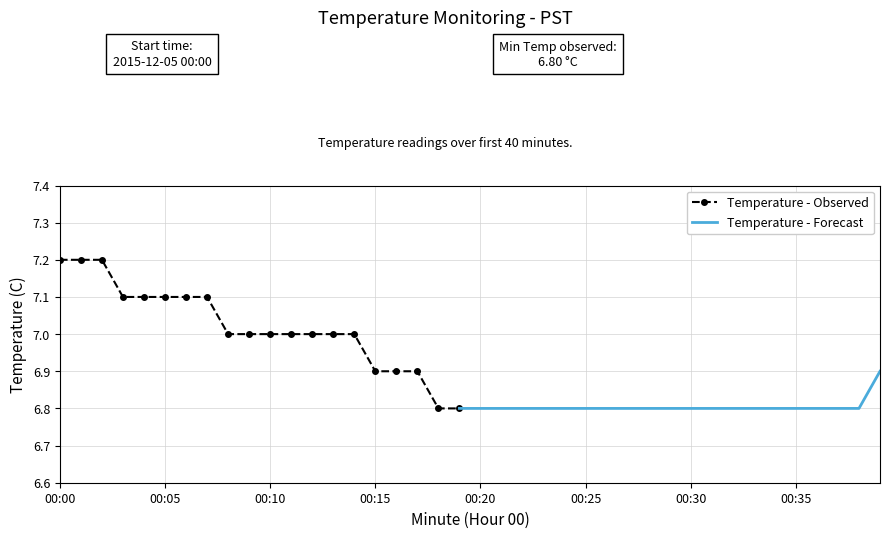

What is the approximate value at 12?

7.0